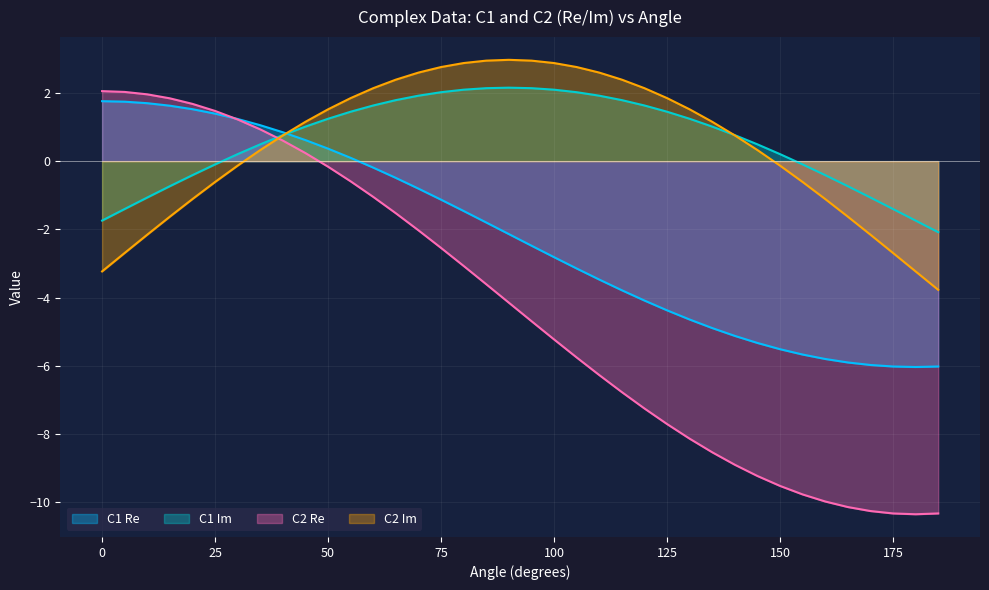

Reading right to left, list all the values displayed in this chart.

C1_Re: 185=-6.0	180=-6.0	175=-6.0	170=-6.0	165=-5.9	160=-5.8	155=-5.7	150=-5.5	145=-5.3	140=-5.1	135=-4.9	130=-4.6	125=-4.4	120=-4.1	115=-3.8	110=-3.5	105=-3.1	100=-2.8	95=-2.5	90=-2.1	85=-1.8	80=-1.5	75=-1.1	70=-0.8	65=-0.5	60=-0.2	55=0.1	50=0.4	45=0.6	40=0.8	35=1.1	30=1.2	25=1.4	20=1.5	15=1.6	10=1.7	5=1.7	0=1.8
C1_Im: 185=-2.1	180=-1.7	175=-1.4	170=-1.1	165=-0.7	160=-0.4	155=-0.1	150=0.2	145=0.5	140=0.8	135=1.0	130=1.2	125=1.5	120=1.6	115=1.8	110=1.9	105=2.0	100=2.1	95=2.1	90=2.2	85=2.1	80=2.1	75=2.0	70=1.9	65=1.8	60=1.6	55=1.5	50=1.2	45=1.0	40=0.8	35=0.5	30=0.2	25=-0.1	20=-0.4	15=-0.7	10=-1.1	5=-1.4	0=-1.7
C2_Re: 185=-10.3	180=-10.4	175=-10.3	170=-10.3	165=-10.1	160=-10.0	155=-9.8	150=-9.5	145=-9.2	140=-8.9	135=-8.5	130=-8.1	125=-7.7	120=-7.3	115=-6.8	110=-6.3	105=-5.8	100=-5.2	95=-4.7	90=-4.2	85=-3.6	80=-3.1	75=-2.5	70=-2.0	65=-1.5	60=-1.0	55=-0.6	50=-0.2	45=0.2	40=0.6	35=0.9	30=1.2	25=1.5	20=1.7	15=1.8	10=2.0	5=2.0	0=2.1
C2_Im: 185=-3.8	180=-3.2	175=-2.7	170=-2.2	165=-1.6	160=-1.1	155=-0.6	150=-0.1	145=0.3	140=0.8	135=1.2	130=1.5	125=1.8	120=2.1	115=2.4	110=2.6	105=2.8	100=2.9	95=2.9	90=3.0	85=2.9	80=2.9	75=2.8	70=2.6	65=2.4	60=2.1	55=1.8	50=1.5	45=1.2	40=0.8	35=0.3	30=-0.1	25=-0.6	20=-1.1	15=-1.6	10=-2.2	5=-2.7	0=-3.2